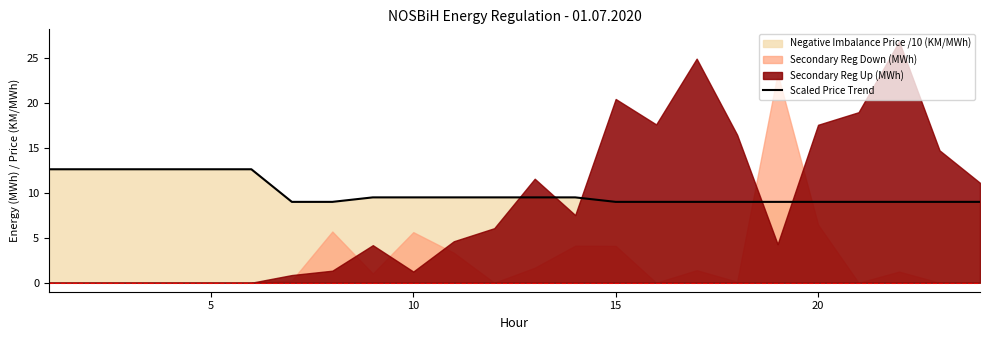

How many lines are shown in the chart?

1